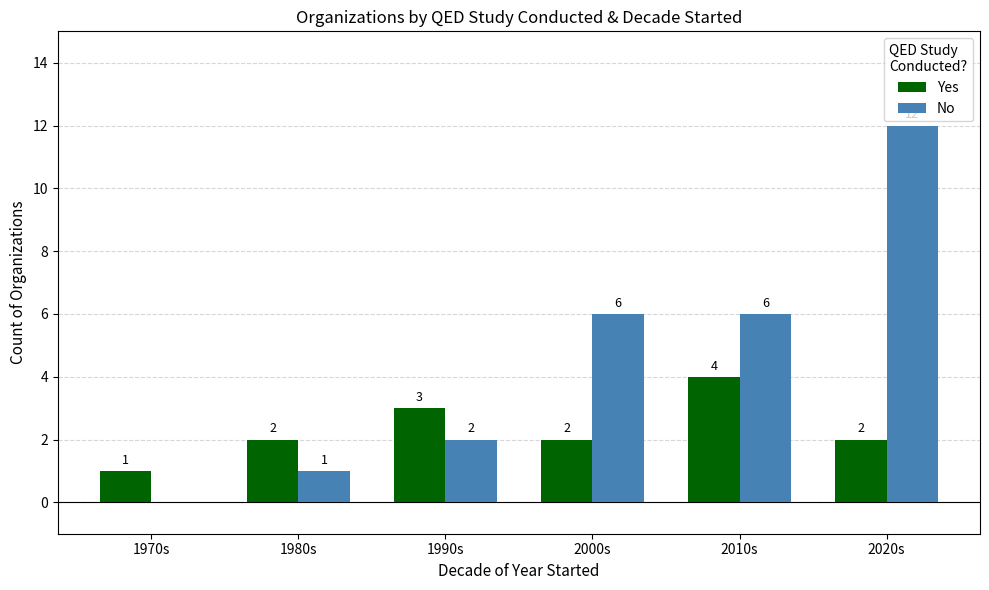

At which category does the chart reach its peak across all series?

2020s